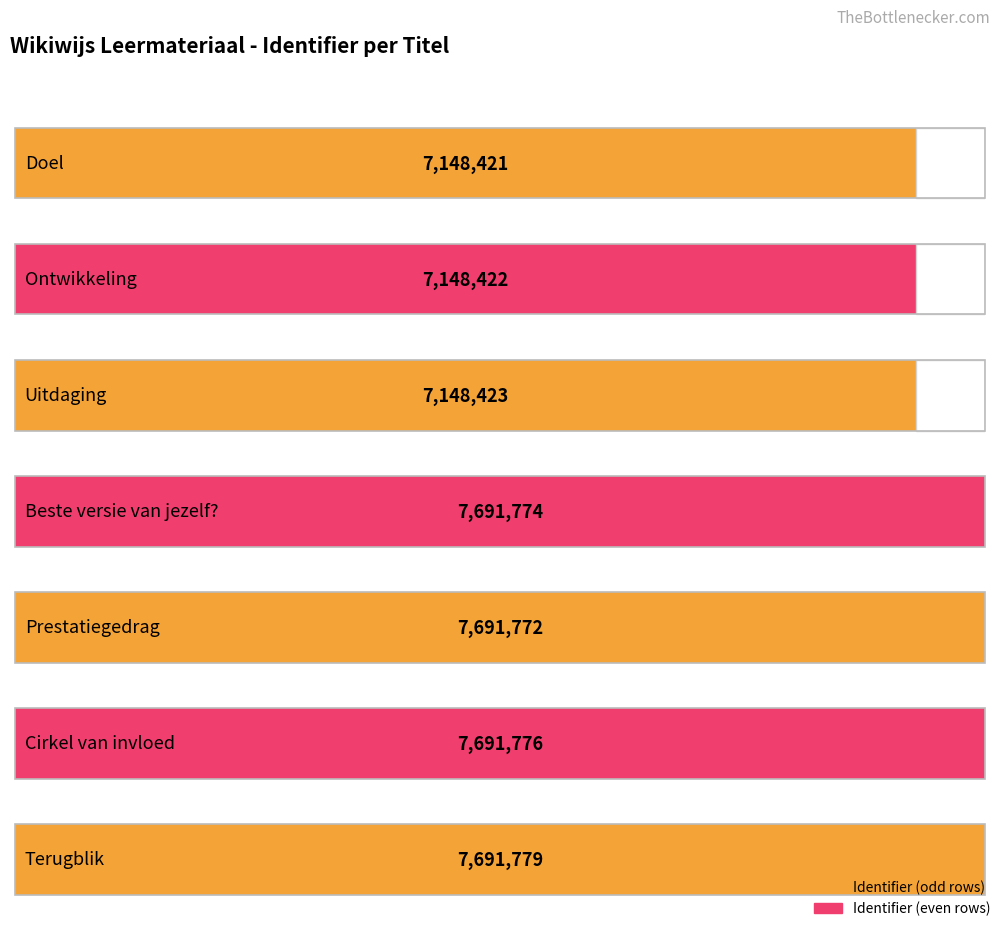

What is the change in value from Doel to Uitdaging?

+2